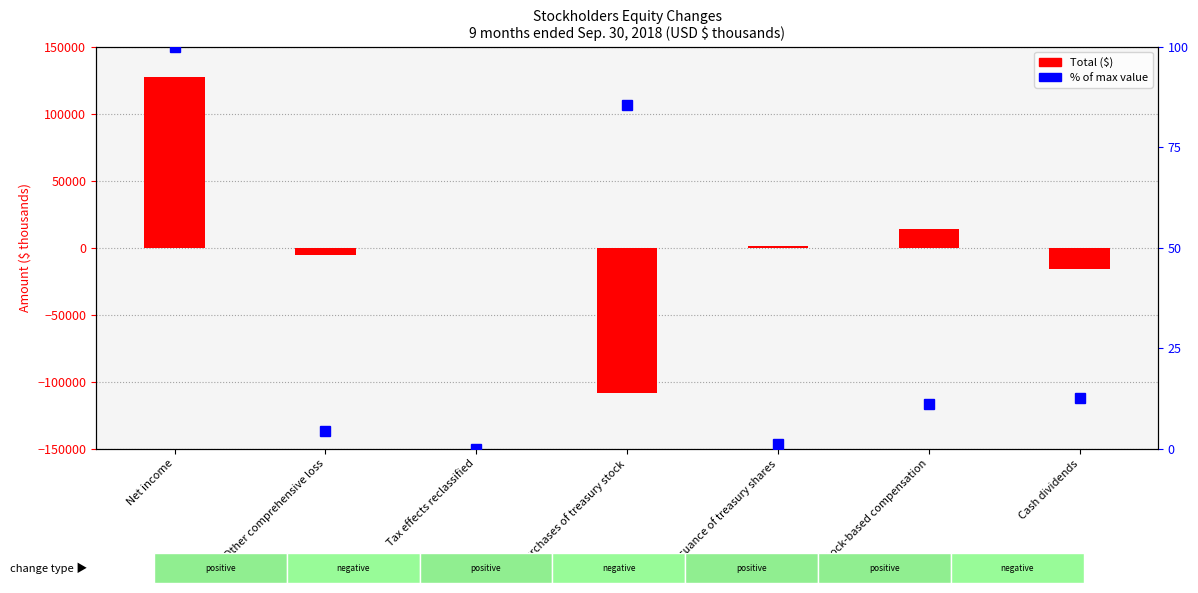

What is the approximate value of % of max value at Other comprehensive loss?

4.3